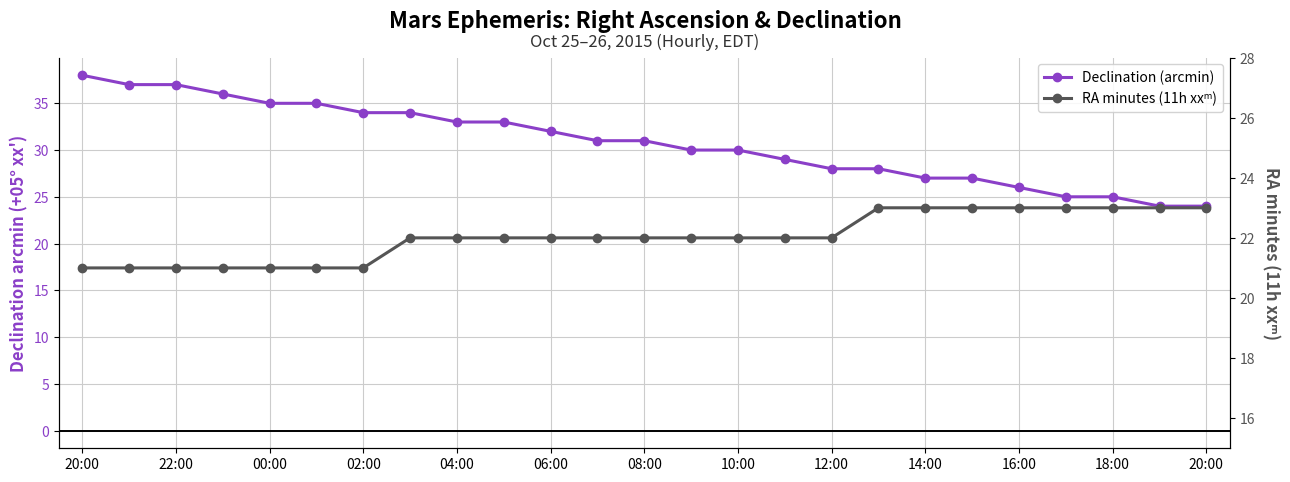

What is the lowest value of the RA minutes (11h xxᵐ) series?

21